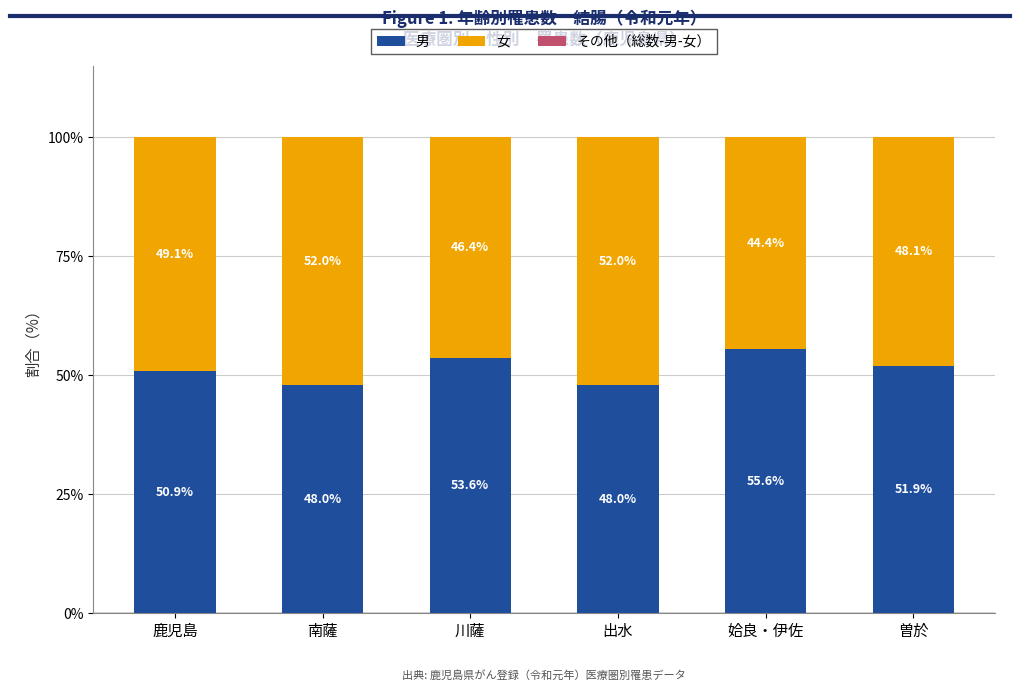

At which label is 男 closest to 51?

鹿児島